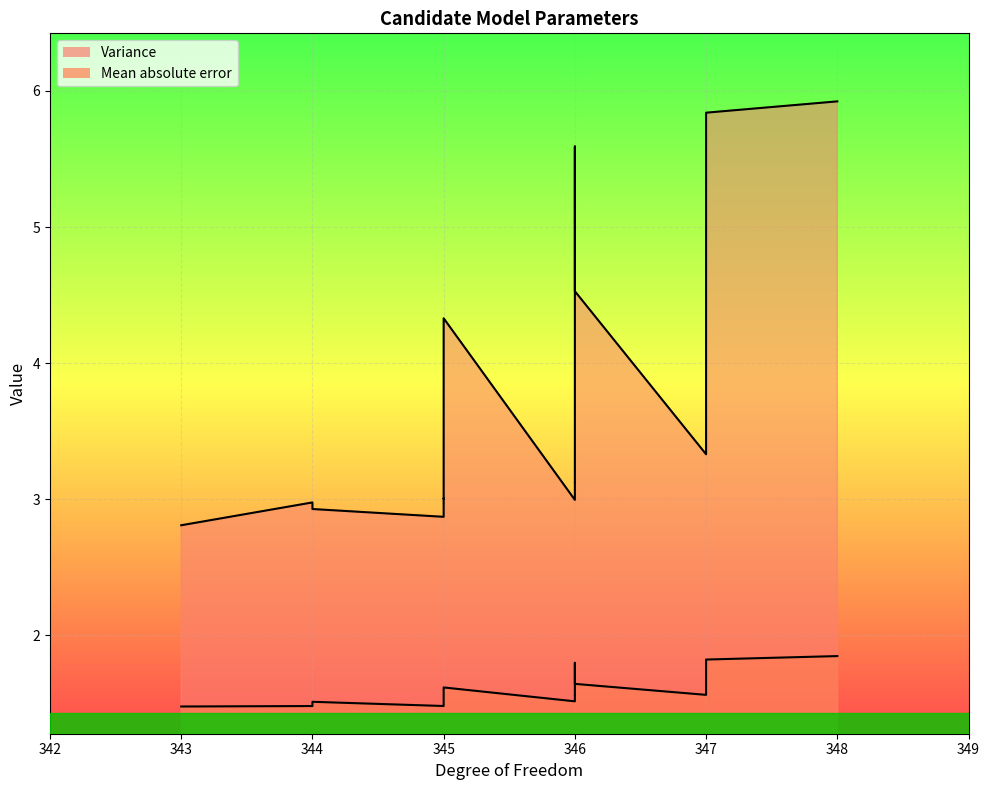

How many Mean absolute error values are between 1 and 2?

18